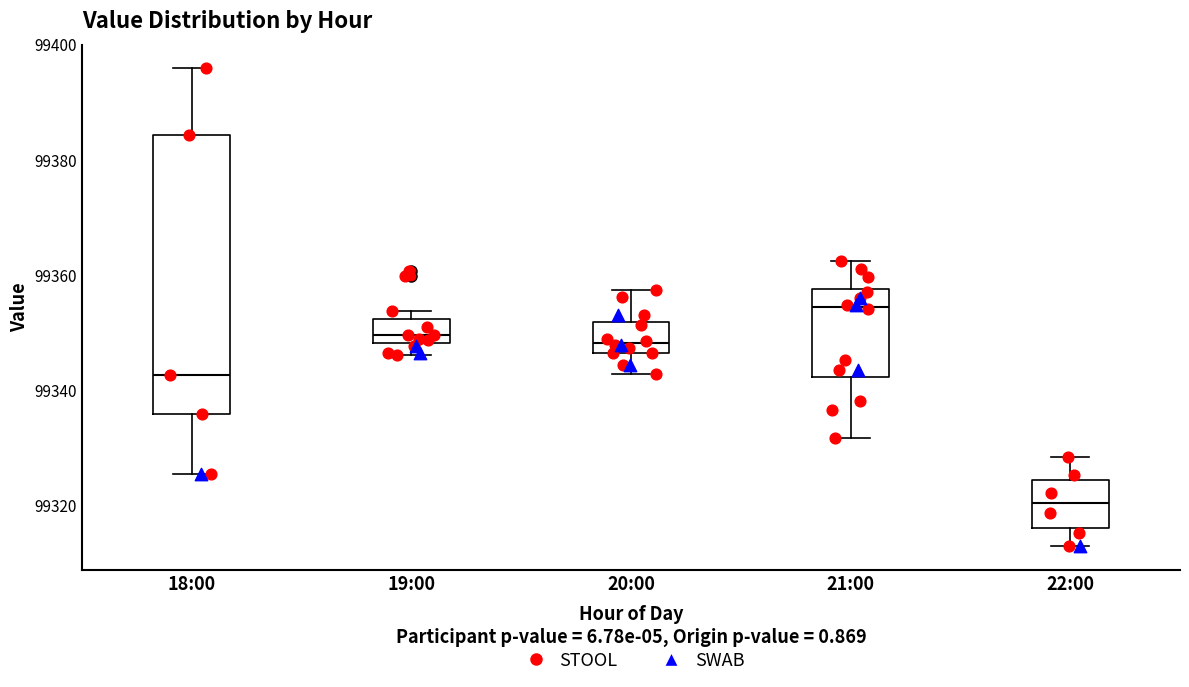

Reading left to right, read every box against the y-axis: the position of its median line, the range the box covers, and the ends of its whiskers. The values are not printed on the chart, so give them approximately, as read against the axis.

18:00: median 99342, box 99336 to 99384, whiskers 99326 to 99396
19:00: median 99350, box 99348 to 99352, whiskers 99346 to 99354
20:00: median 99348, box 99346 to 99352, whiskers 99342 to 99358
21:00: median 99354, box 99342 to 99358, whiskers 99332 to 99362
22:00: median 99320, box 99316 to 99324, whiskers 99312 to 99328